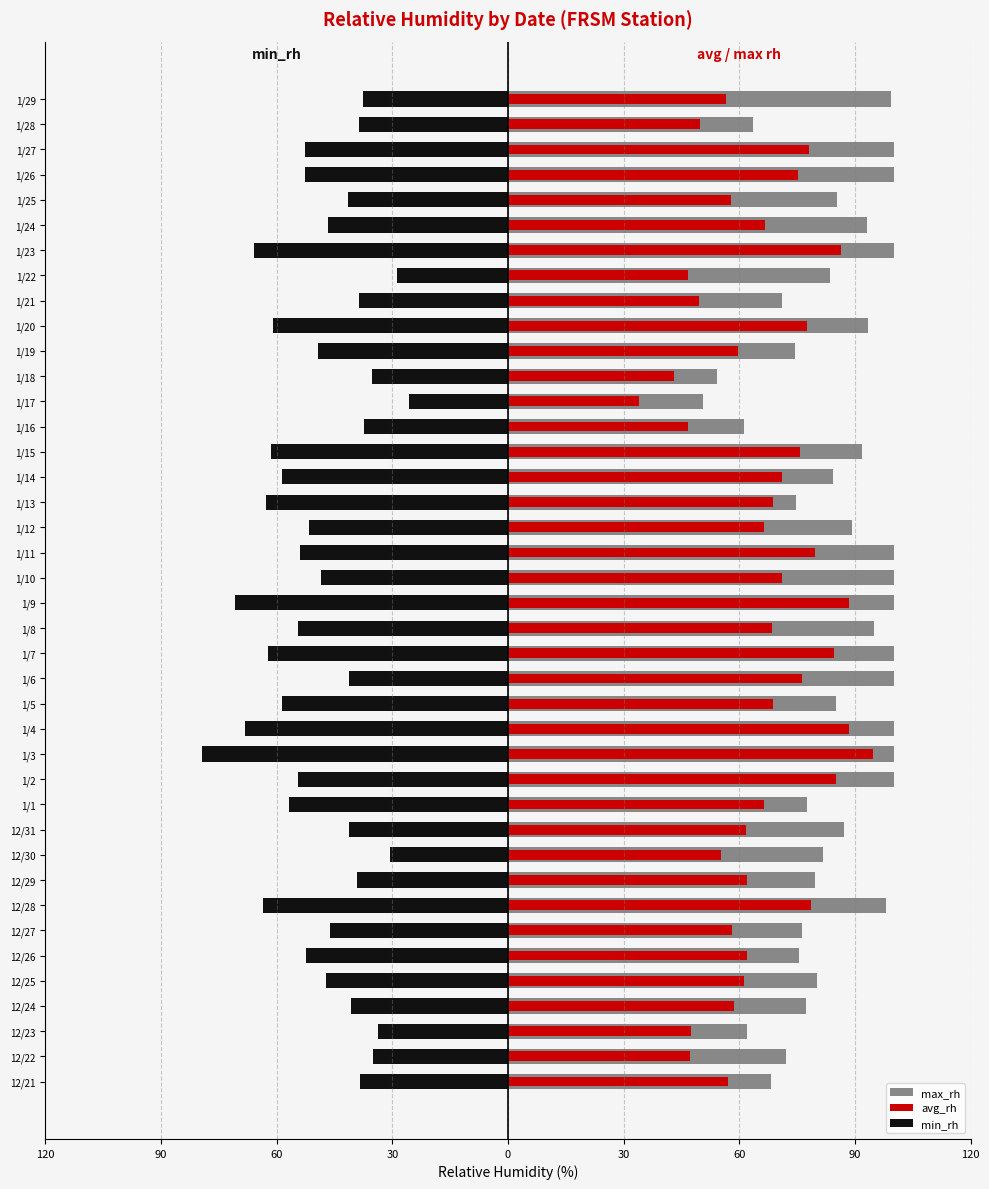

What is the lowest value of the min_rh series?

-79.4